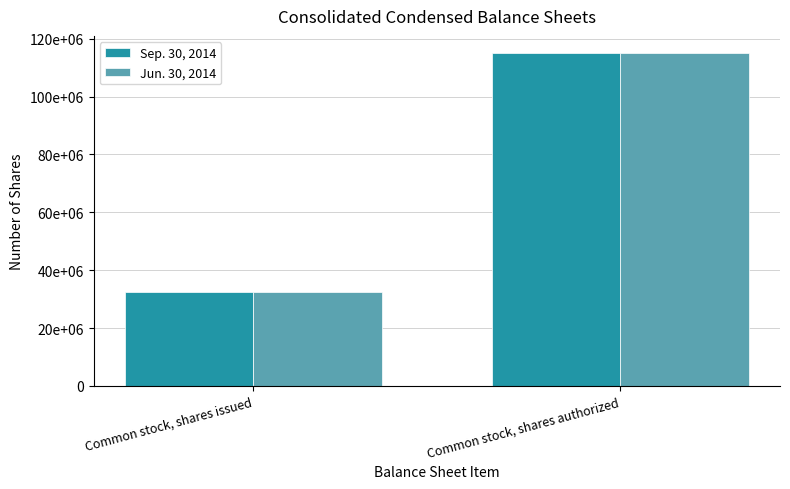

The Sep. 30, 2014 series shows 164022961 at Common stock, shares authorized. True or false?

False